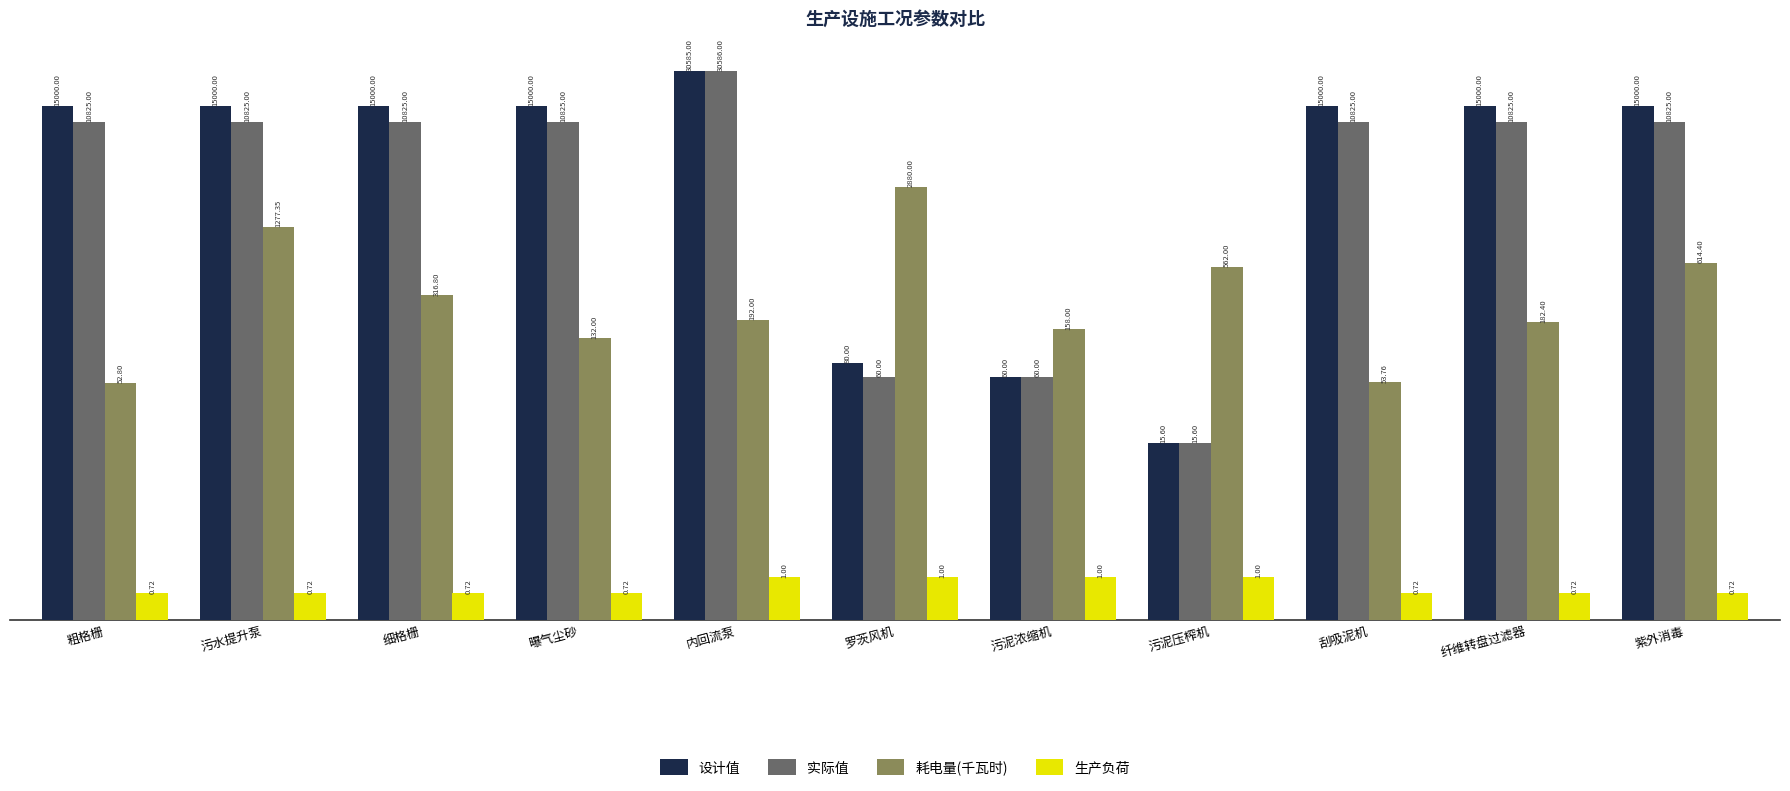

Rank the categories by 设计值 value from highest to lowest.

内回流泵, 粗格栅, 污水提升泵, 细格栅, 曝气尘砂, 刮吸泥机, 纤维转盘过滤器, 紫外消毒, 罗茨风机, 污泥浓缩机, 污泥压榨机